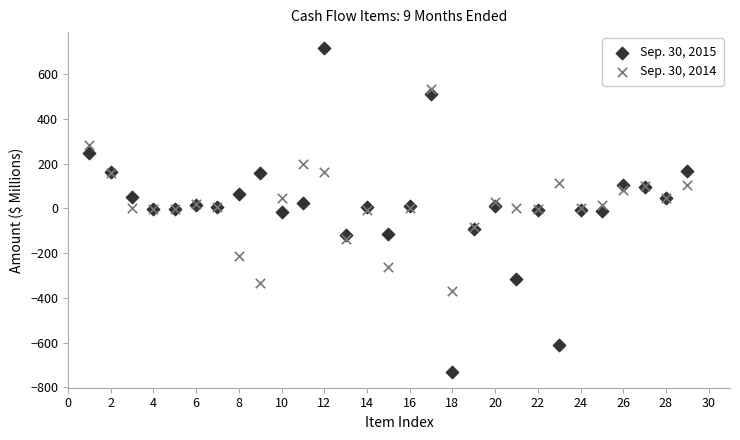

Which series has the widest spread of Y values?

Sep. 30, 2015